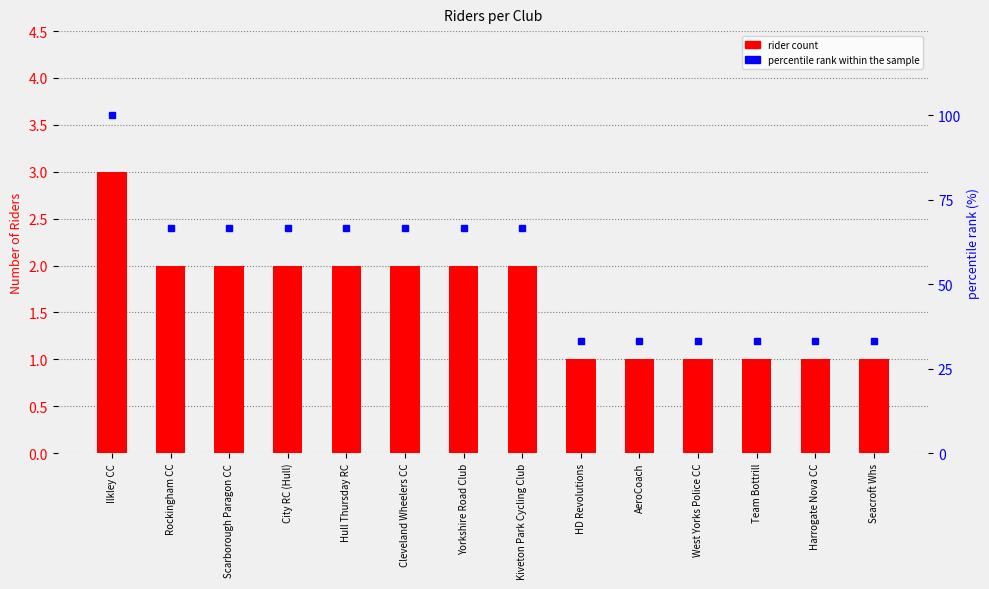

What is the value of the percentile rank within the sample bar at the 7th from the left?

66.7